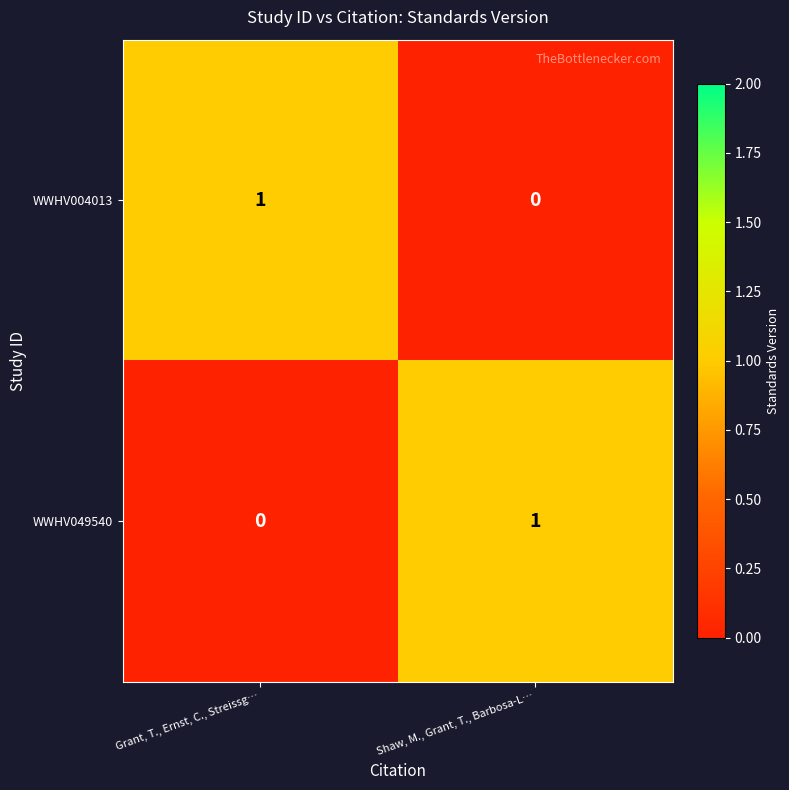

True or false: WWHV004013 has a value of 2 at Grant, T., Ernst, C., Streissg….

False